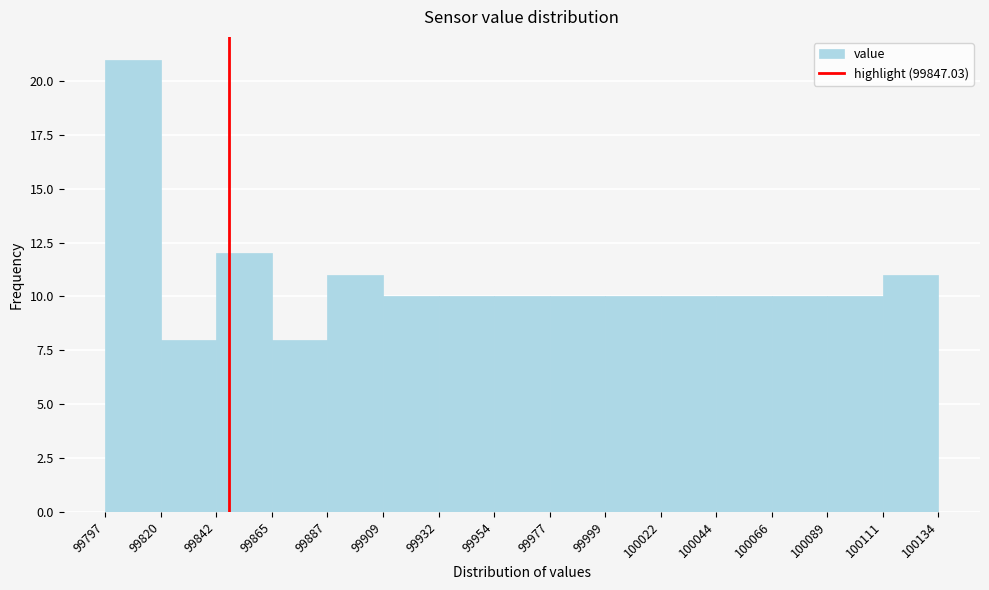

Reading left to right, transcribe this chart: for each bar, give the range it covers on the x-axis and its height. The values are not printed on the chart, so give them approximately, as read against the axis.

99797 to 99820: 21
99820 to 99842: 8
99842 to 99865: 12
99865 to 99887: 8
99887 to 99909: 11
99909 to 99932: 10
99932 to 99954: 10
99954 to 99977: 10
99977 to 99999: 10
99999 to 100022: 10
100022 to 100044: 10
100044 to 100066: 10
100066 to 100089: 10
100089 to 100111: 10
100111 to 100134: 11